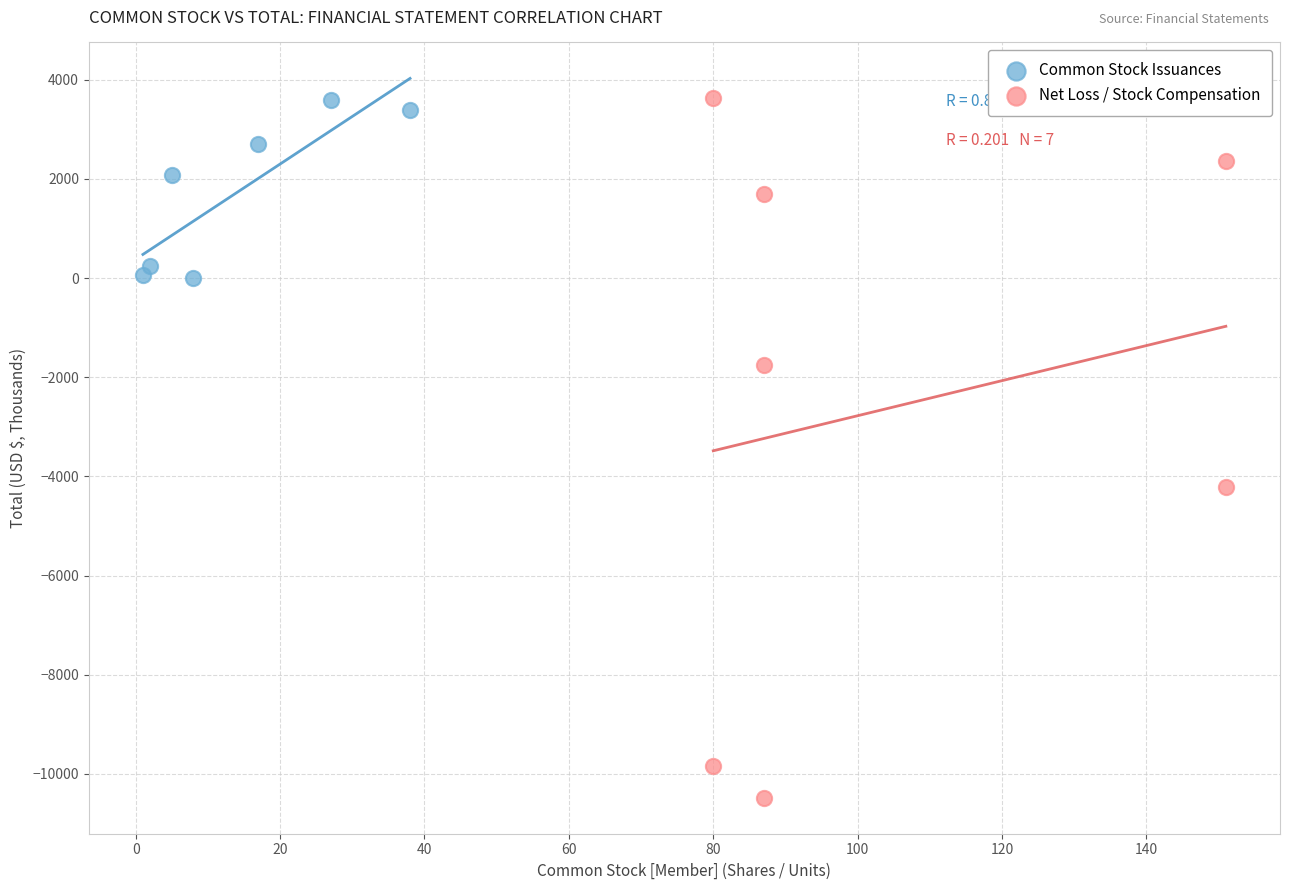

Which series has the largest Y range (max minus min)?

Net Loss / Stock Compensation